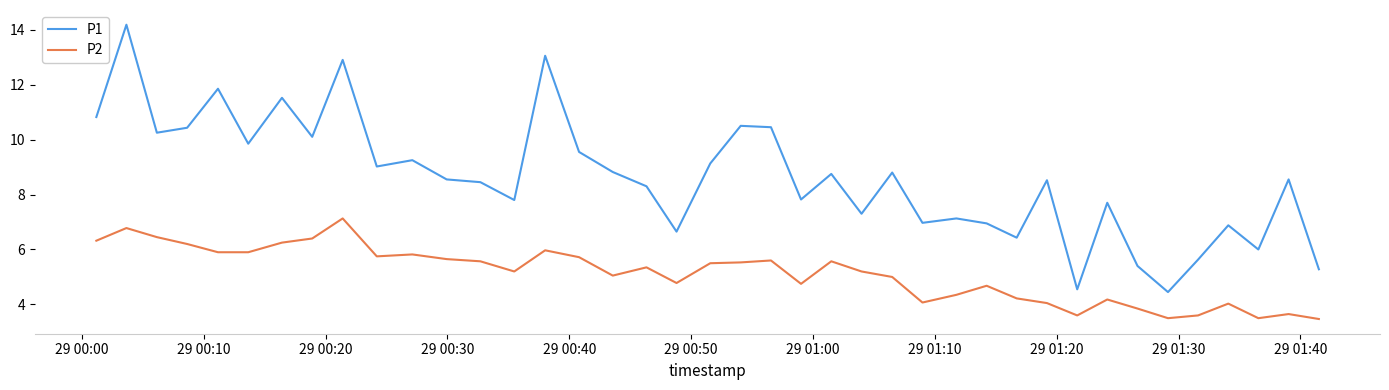

At how many categories does at least one series exceed 5?

38